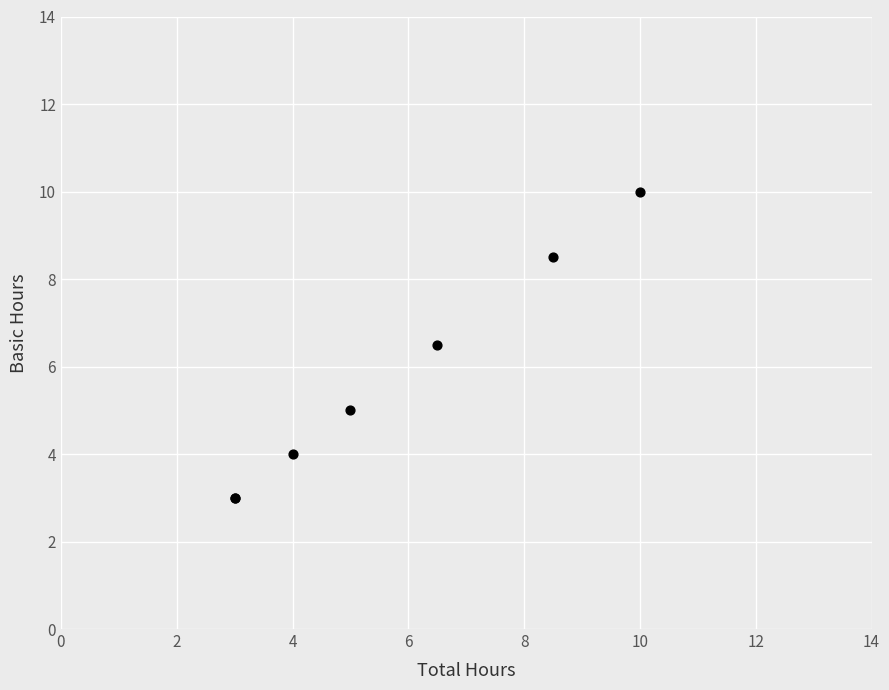

What Y value in the scatter plot is closest to 6?

6.5